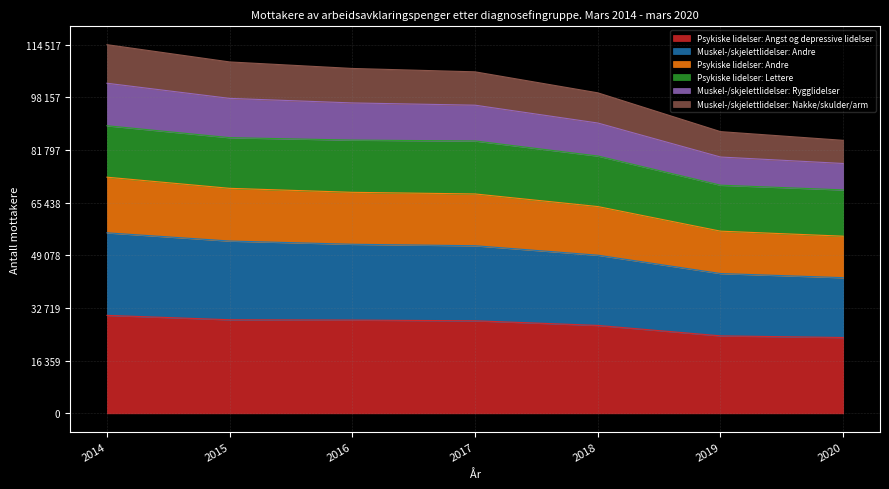

What are all the series names shown in the legend?

Psykiske lidelser: Angst og depressive lidelser, Muskel-/skjelettlidelser: Andre, Psykiske lidelser: Andre, Psykiske lidelser: Lettere, Muskel-/skjelettlidelser: Rygglidelser, Muskel-/skjelettlidelser: Nakke/skulder/arm